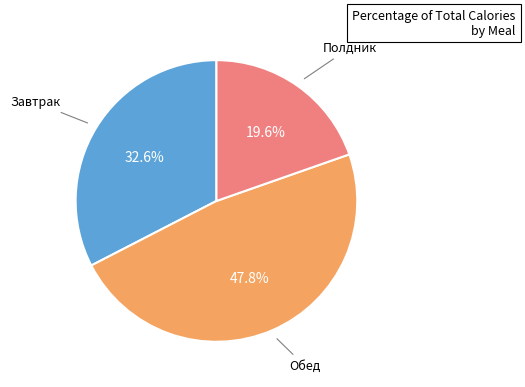

Count the number of slices in the pie.

3